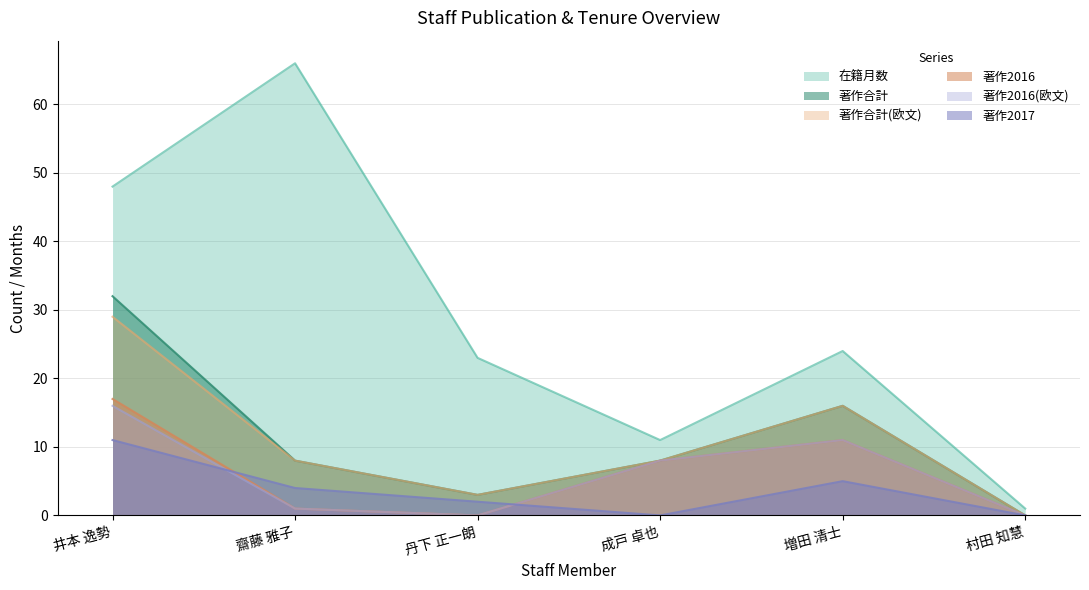

What is the difference between the highest and lowest values at 村田 知慧?

1